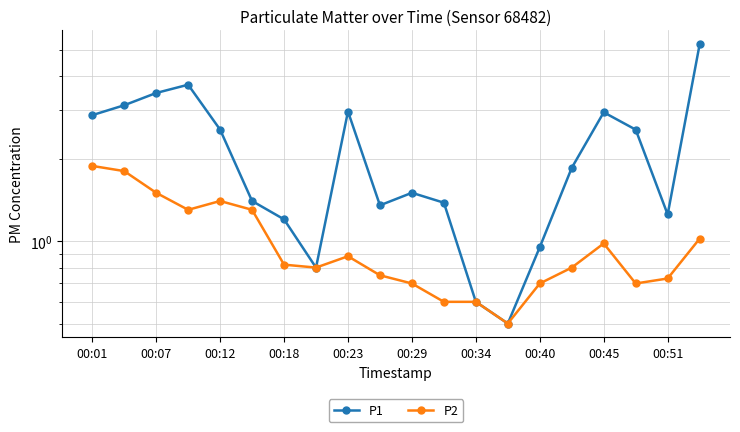

Is it true that P2 equals 0.6 at 11?

True